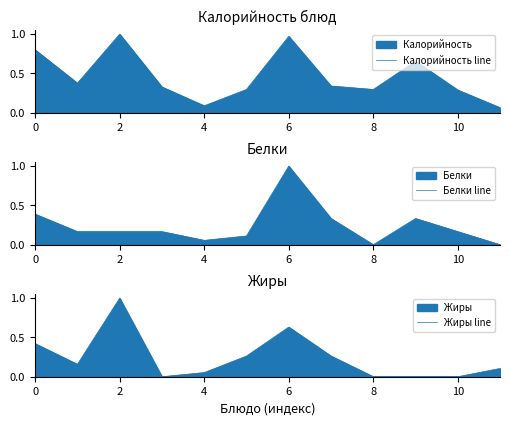

What is the approximate value of Жиры line at 11?

0.1